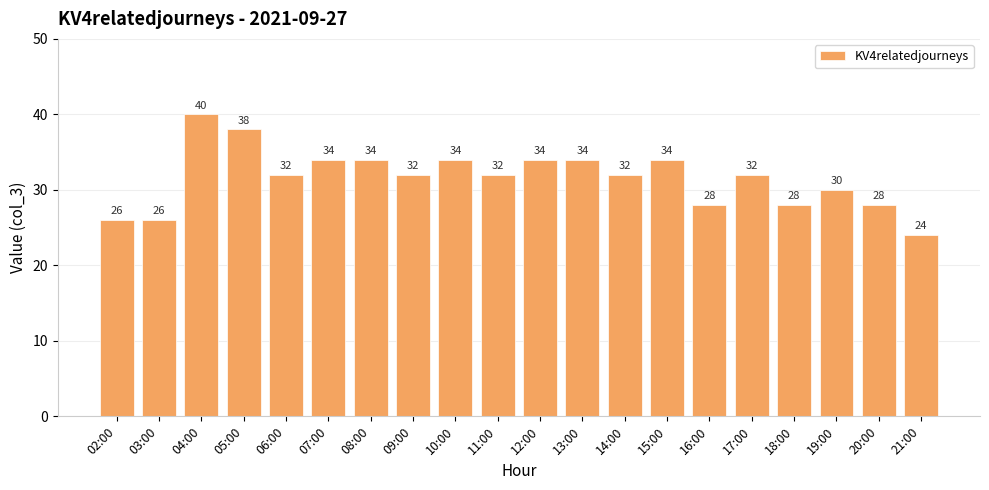

What is the difference between the second highest and minimum values?

14